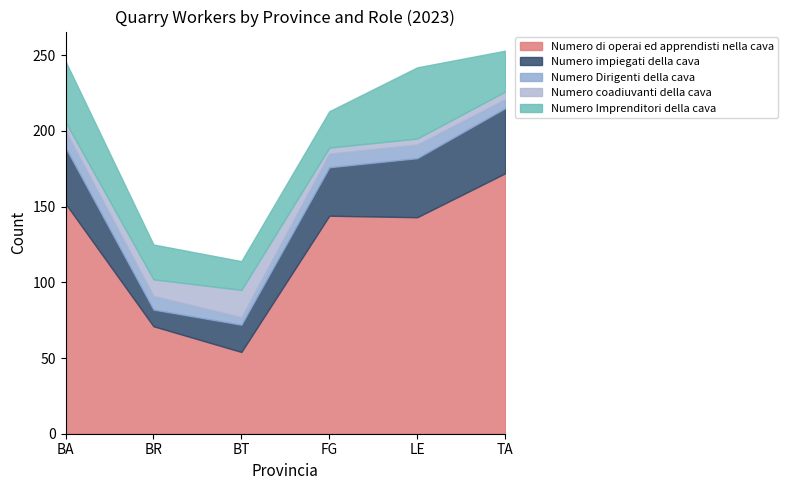

Reading left to right, transcribe all the data shown in this chart.

Numero Imprenditori della cava: BA=40	BR=23	BT=19	FG=24	LE=47	TA=27
Numero coadiuvanti della cava: BA=6	BR=11	BT=18	FG=4	LE=4	TA=5
Numero Dirigenti della cava: BA=11	BR=9	BT=5	FG=9	LE=9	TA=6
Numero impiegati della cava: BA=37	BR=11	BT=18	FG=32	LE=39	TA=43
Numero di operai ed apprendisti nella cava: BA=152	BR=71	BT=54	FG=144	LE=143	TA=172